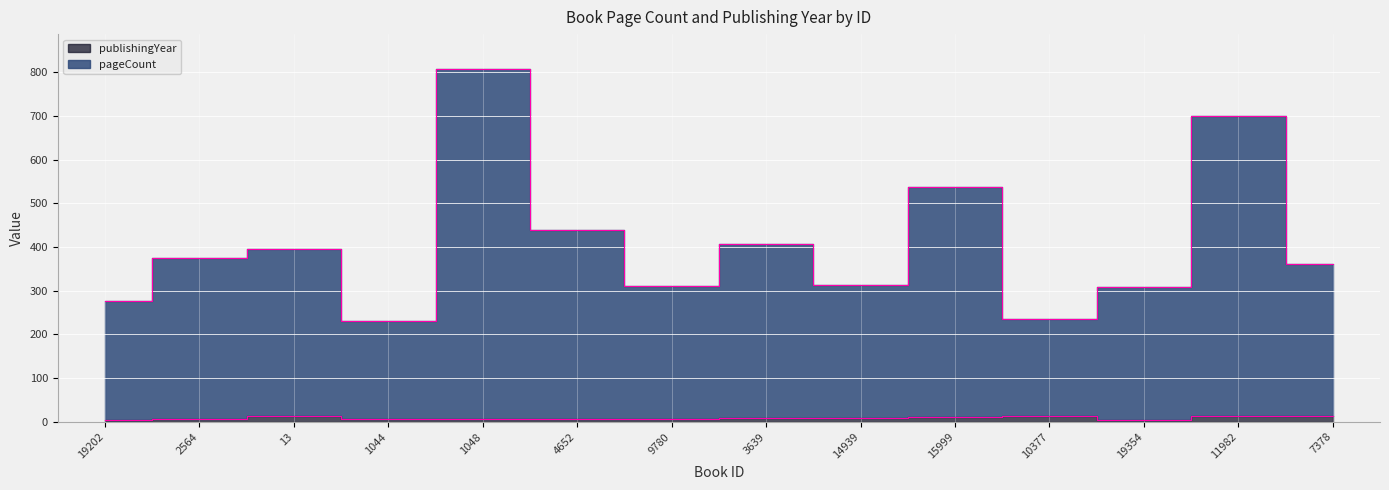

True or false: pageCount and publishingYear cross at least once.

False